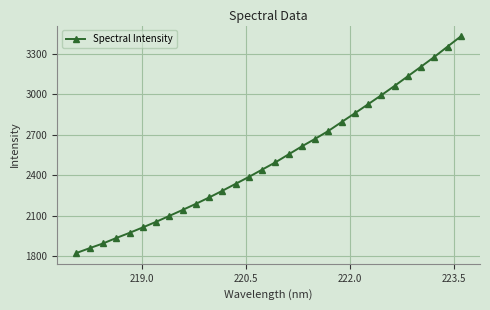

True or false: there are more than 2 points higher than both neighbors.

False